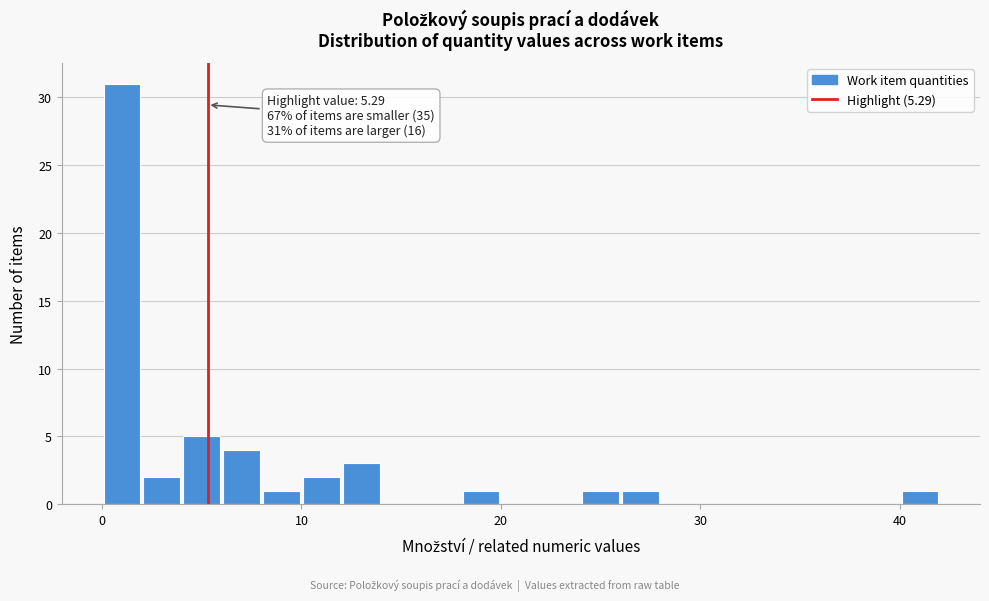

Read against the x-axis, roughly where is the centre of the tallest bar?

1